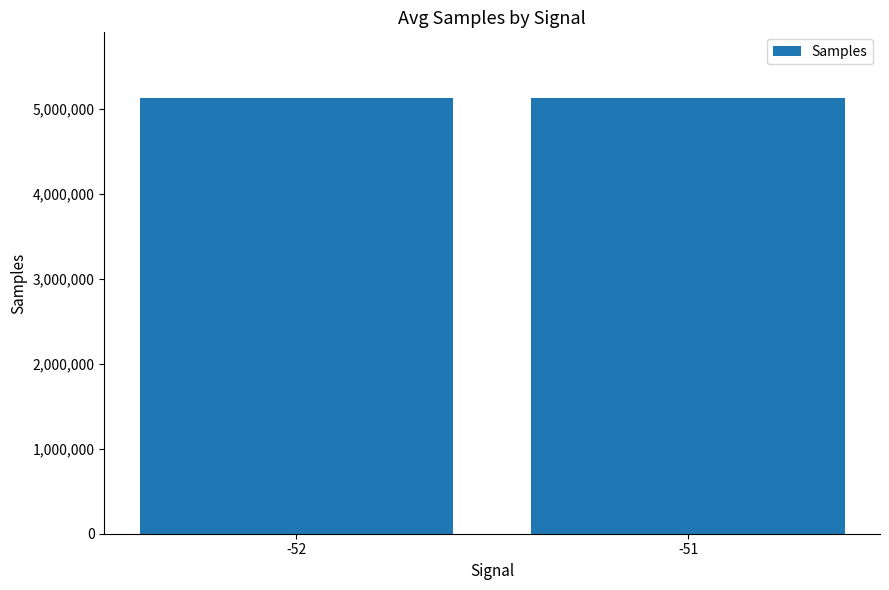

Are the bars horizontal?

No